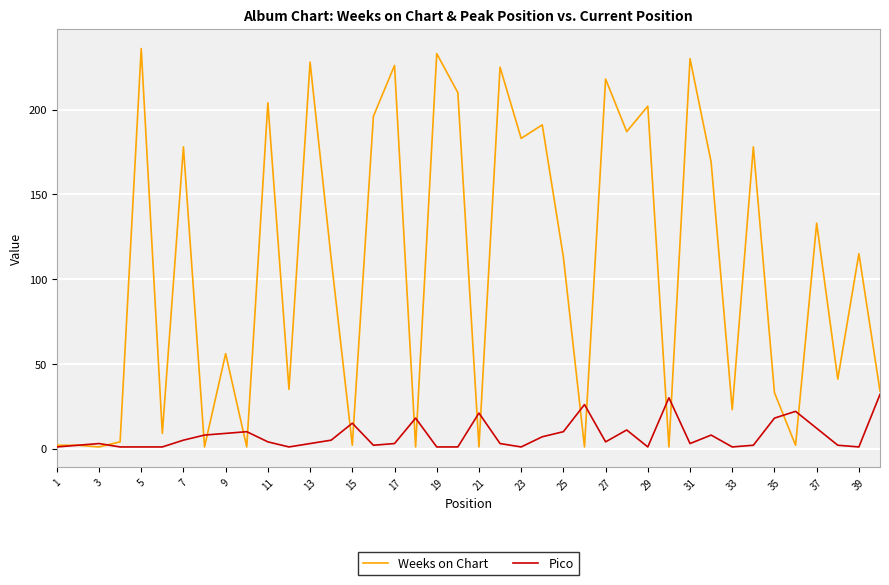

Rank the series by their maximum value, from lowest to highest.

Pico, Weeks on Chart